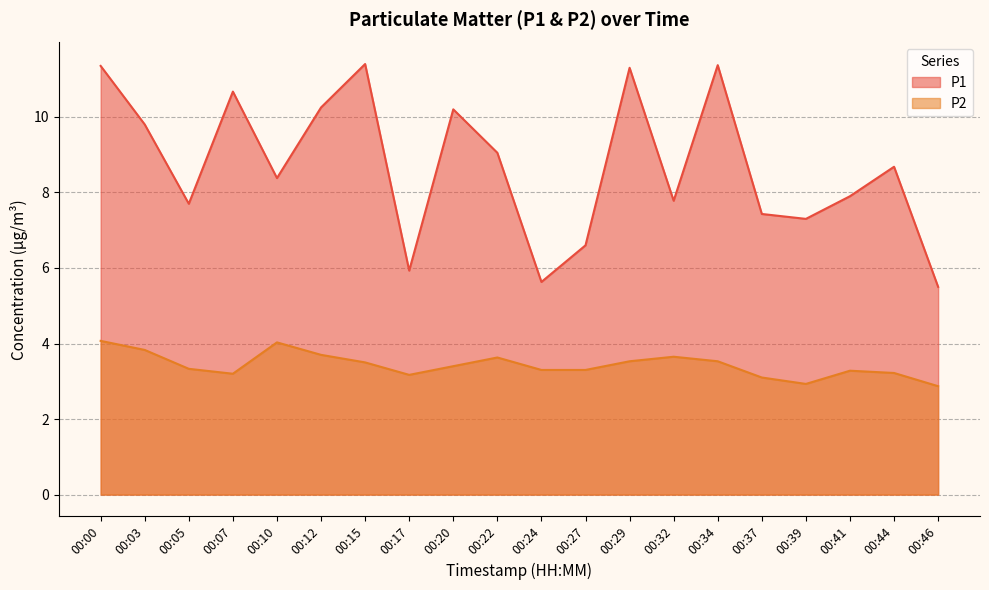

True or false: P1 and P2 cross at least once.

False